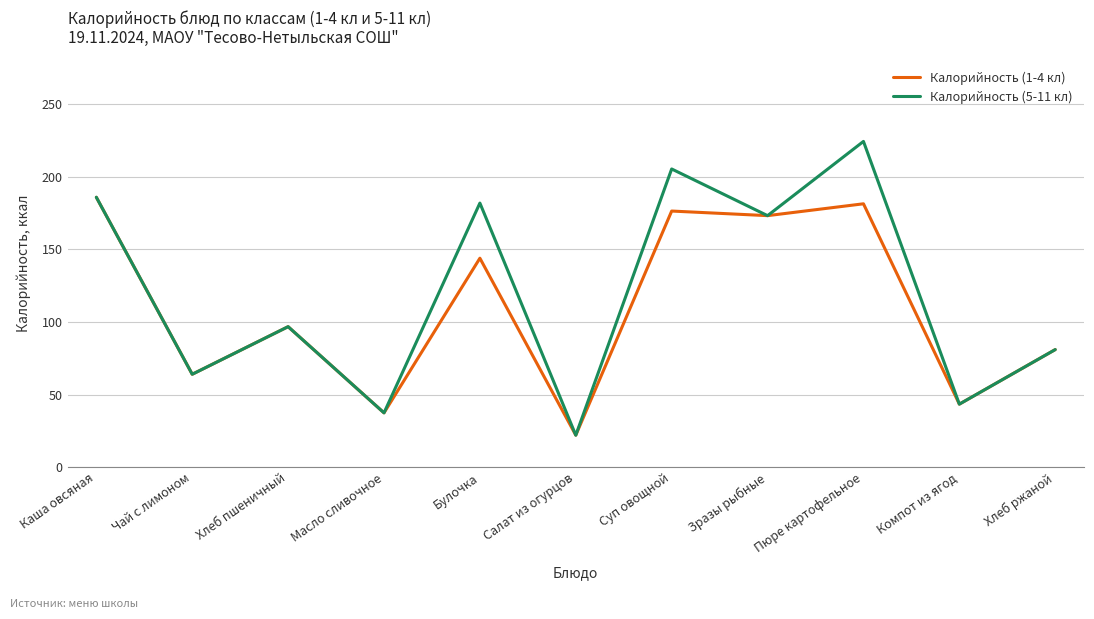

What is the maximum value shown in the chart?

224.5